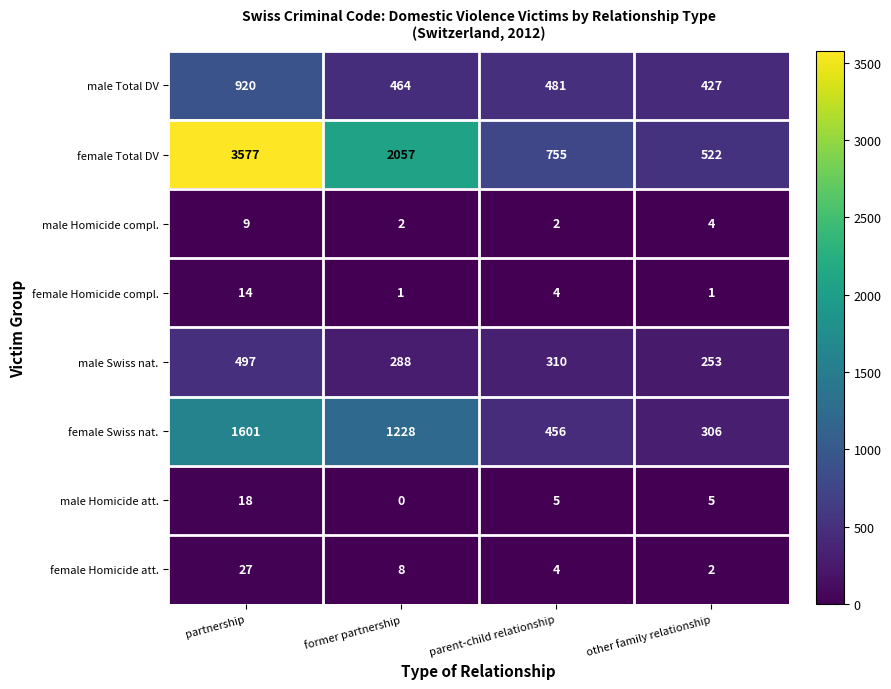

Where is female Homicide att. nearest to the value 14?

former partnership